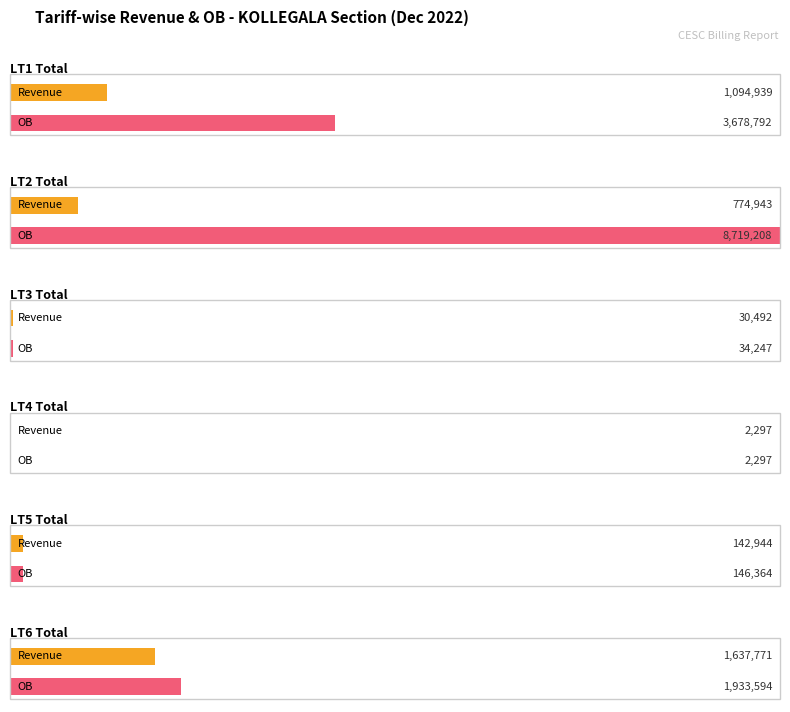

Is the value of OB at LT5 Total greater than the value of Revenue at LT1 Total?

No